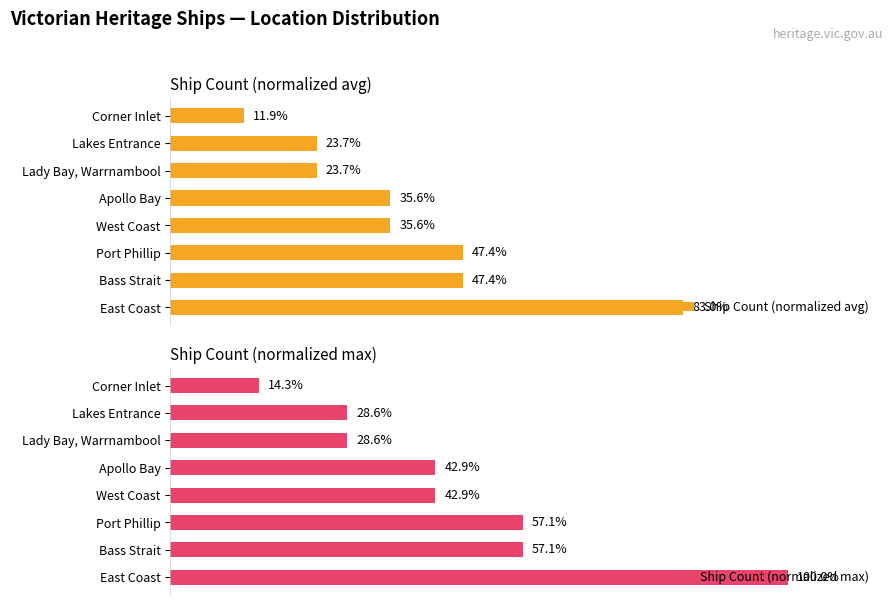

How many series are shown in this chart?

2